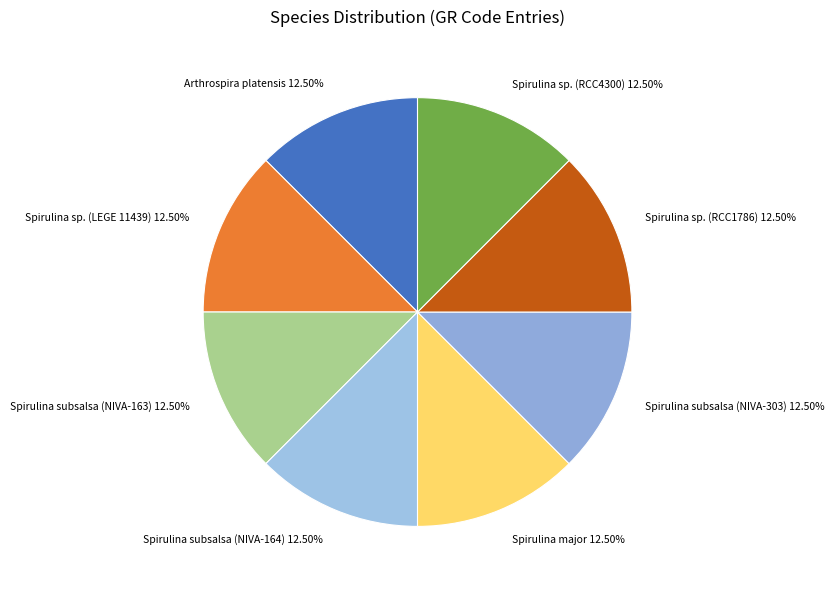

Do Spirulina subsalsa (NIVA-303) 12.50% and Spirulina sp. (RCC4300) 12.50% together represent more than half of the pie?

No